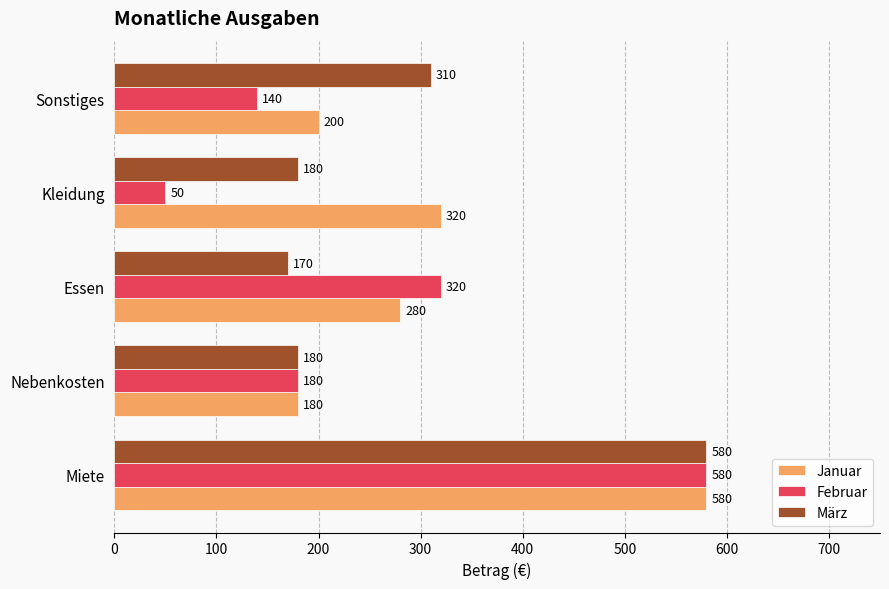

Rank the series by their average value, from lowest to highest.

Februar, März, Januar